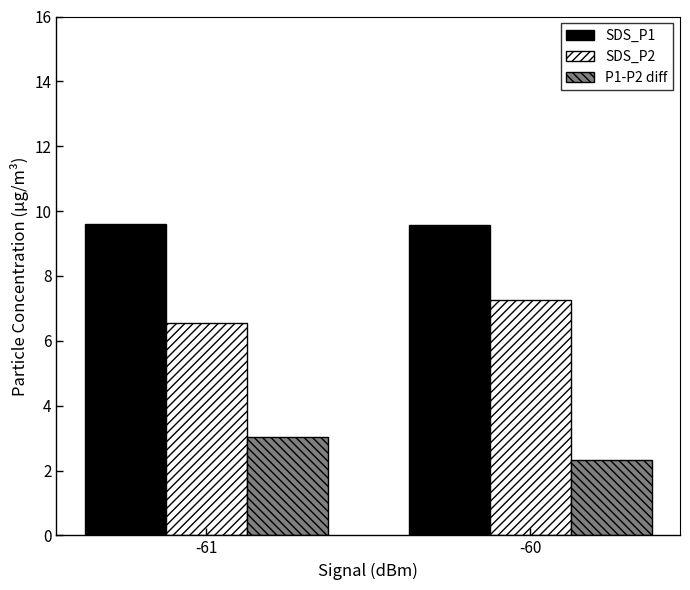

At which label does P1-P2 diff first exceed 3?

-61